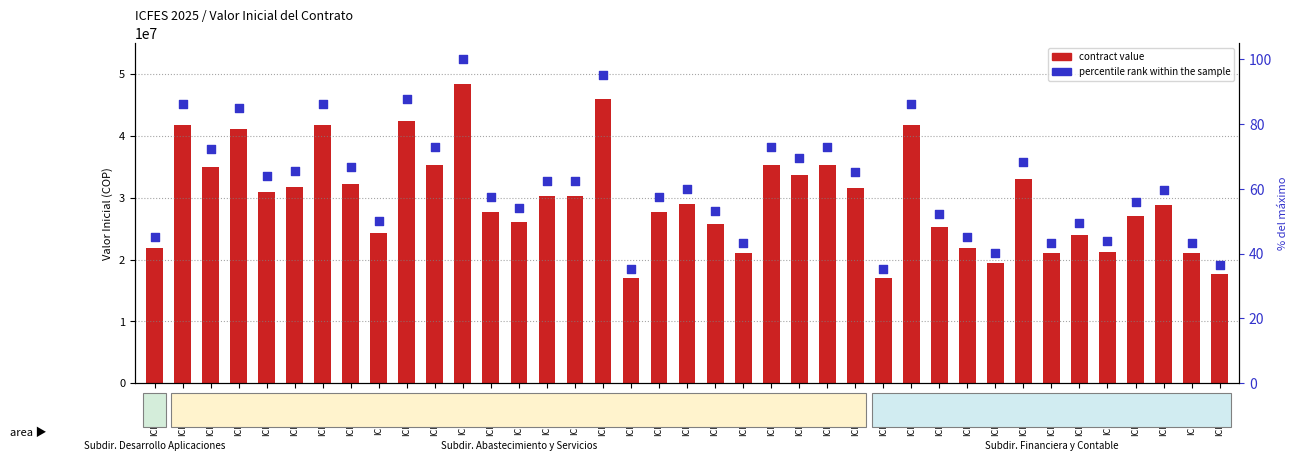

What are all the series names shown in the legend?

contract value, percentile rank within the sample